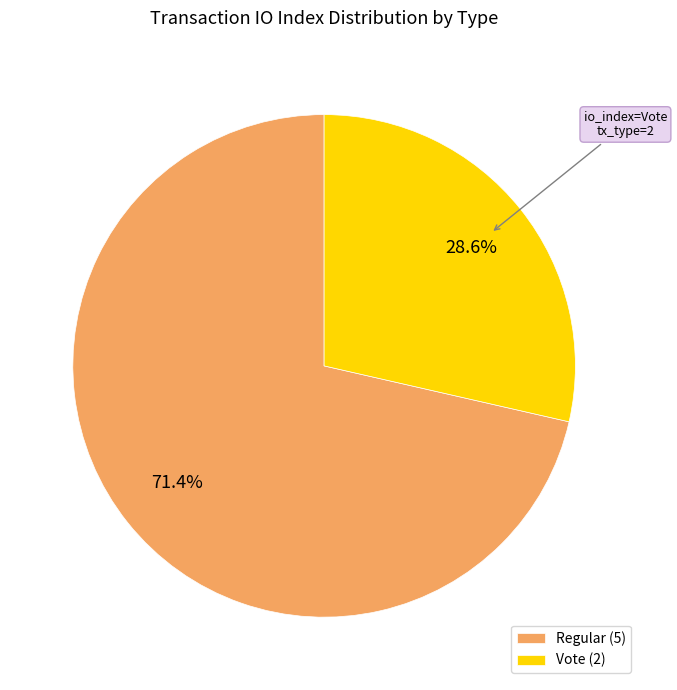

What percentage do Regular and Vote together represent?

100.0%